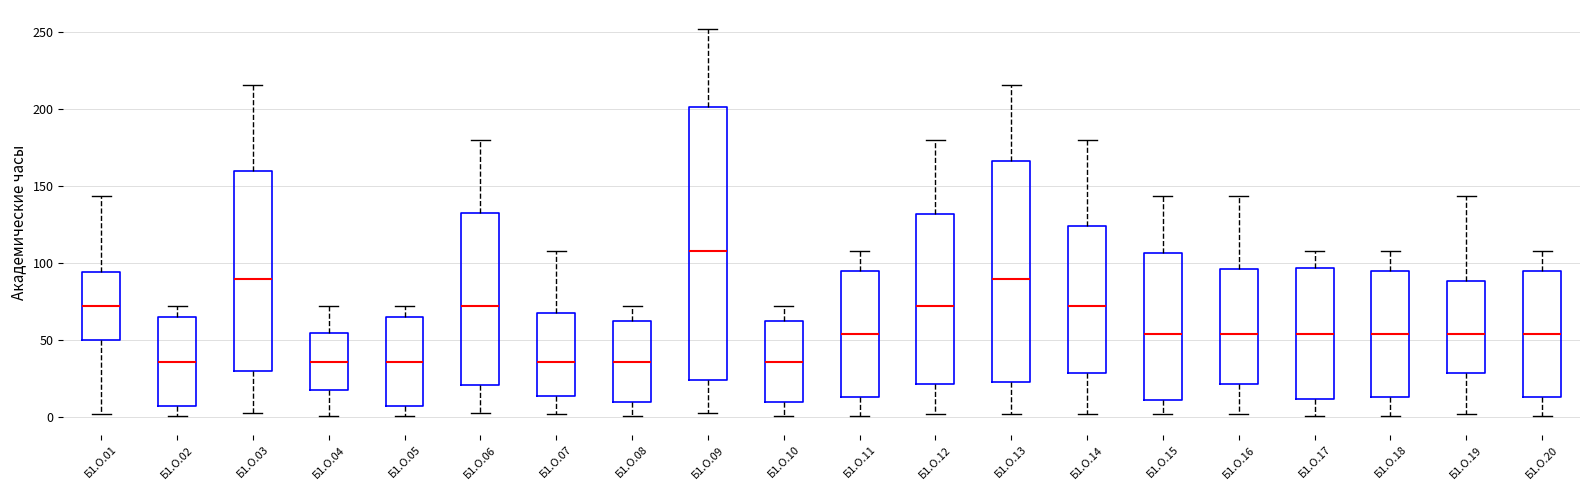

Where is the lower edge of the box for Б1.О.01 on the y-axis? The values are not printed on the chart, so give them approximately, as read against the axis.

50